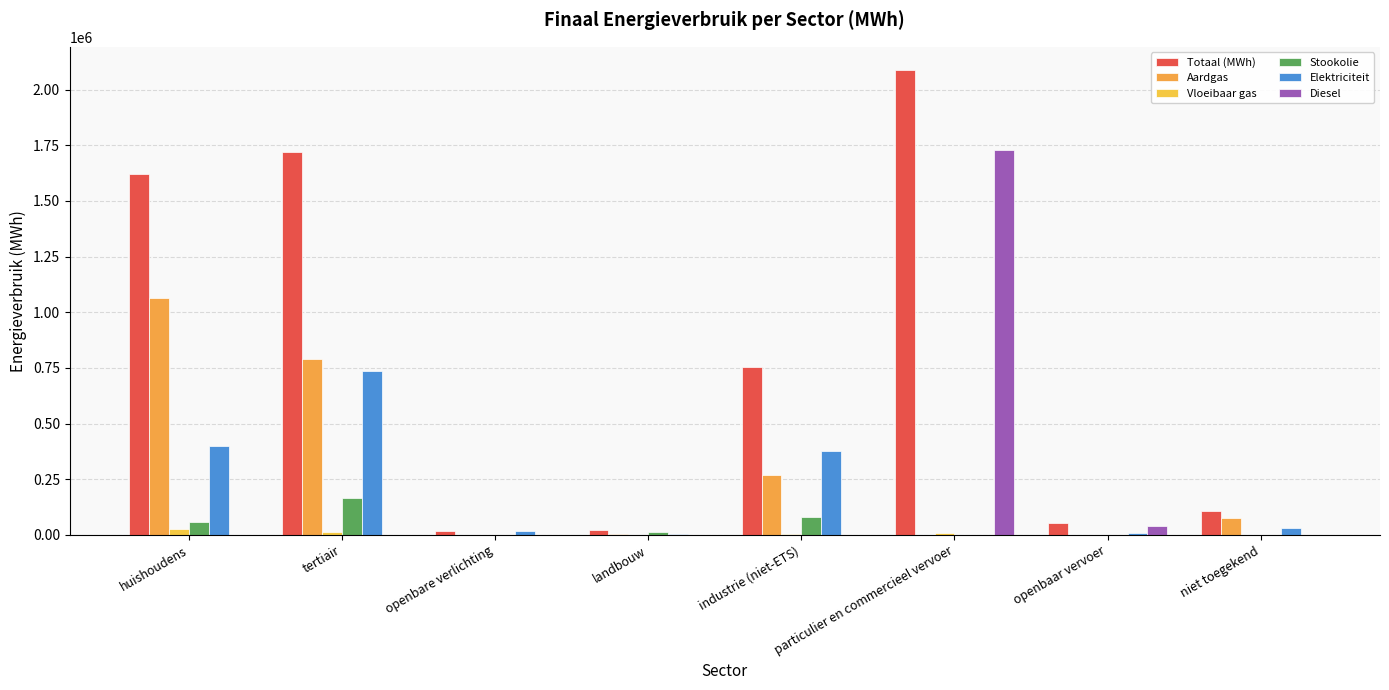

Which series has the widest spread of values?

Totaal (MWh)